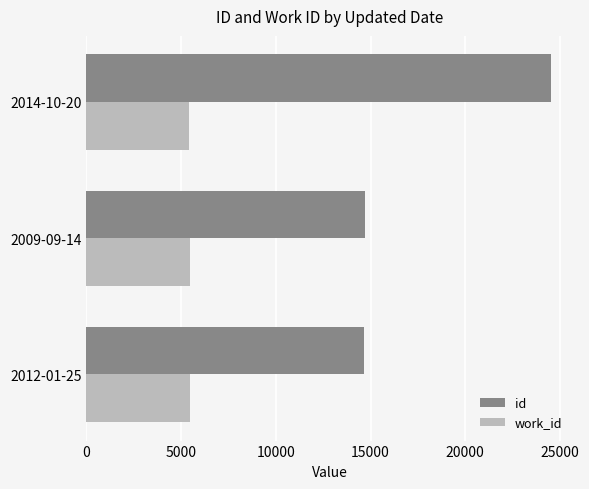

At which label is id closest to 19582?

2009-09-14